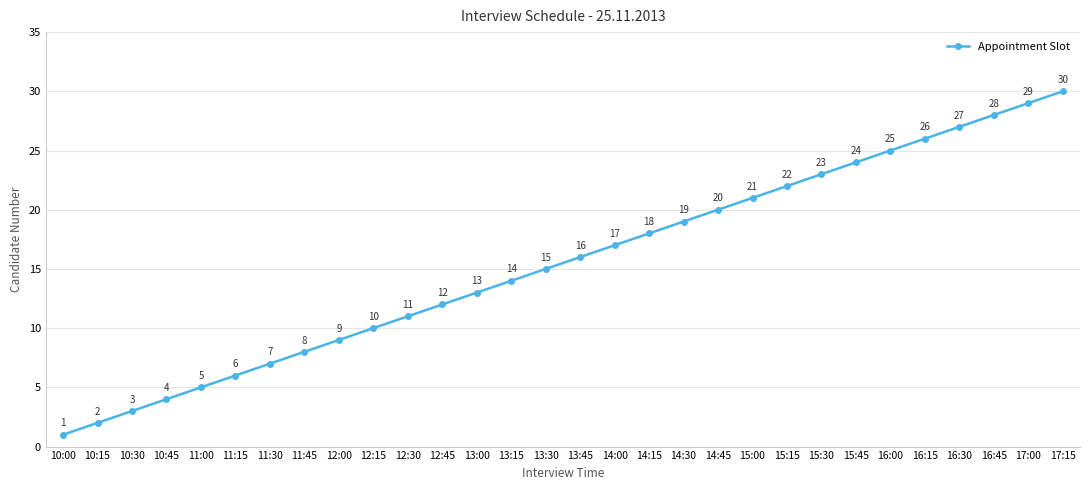

Reading left to right, extract all data points from this chart.

10:00=1	10:15=2	10:30=3	10:45=4	11:00=5	11:15=6	11:30=7	11:45=8	12:00=9	12:15=10	12:30=11	12:45=12	13:00=13	13:15=14	13:30=15	13:45=16	14:00=17	14:15=18	14:30=19	14:45=20	15:00=21	15:15=22	15:30=23	15:45=24	16:00=25	16:15=26	16:30=27	16:45=28	17:00=29	17:15=30